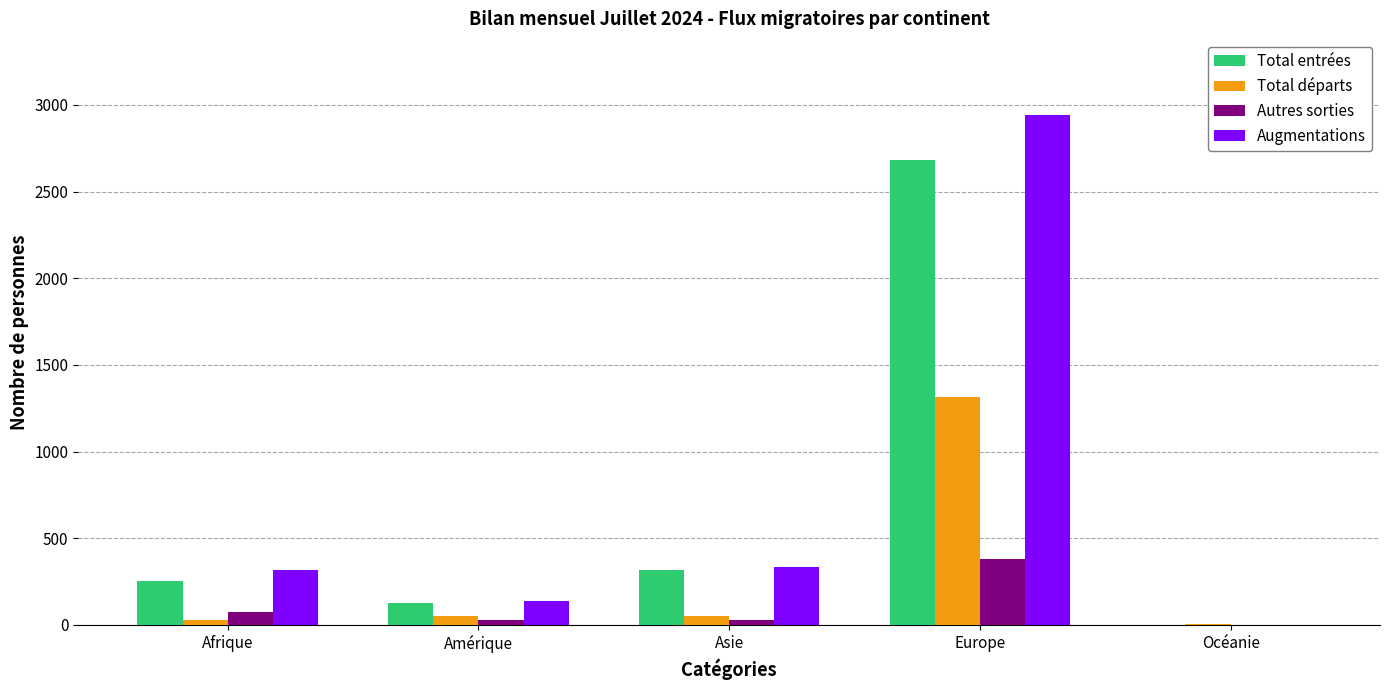

Is the value of Total départs at Afrique greater than the value of Total entrées at Afrique?

No